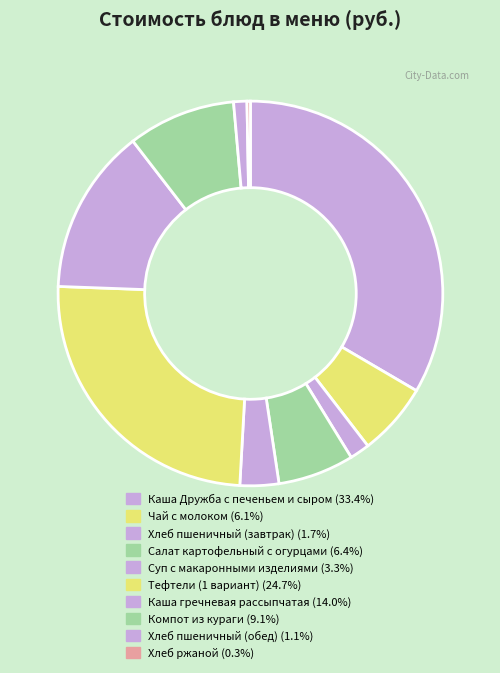

To the nearest percent, what percentage of the pie is Компот из кураги?

9%